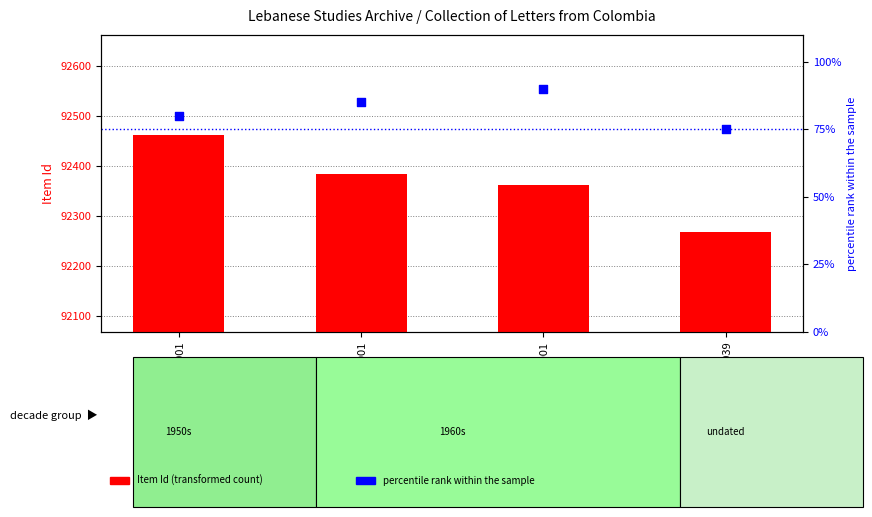

What are all the series names shown in the legend?

Item Id (transformed count), percentile rank within the sample